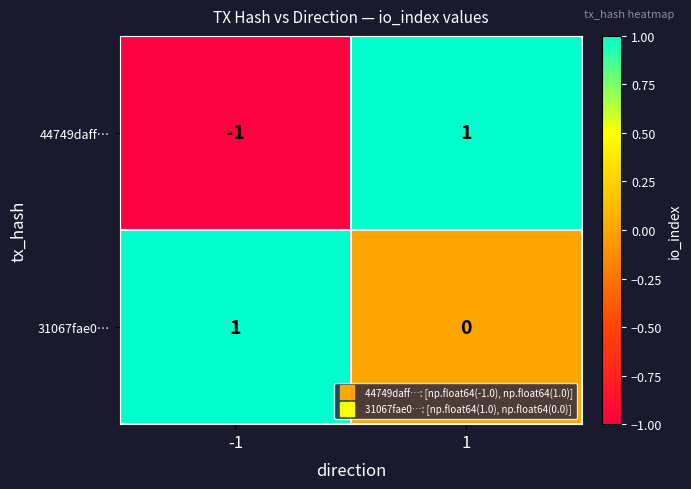

How many values in 44749daff… are above zero?

1